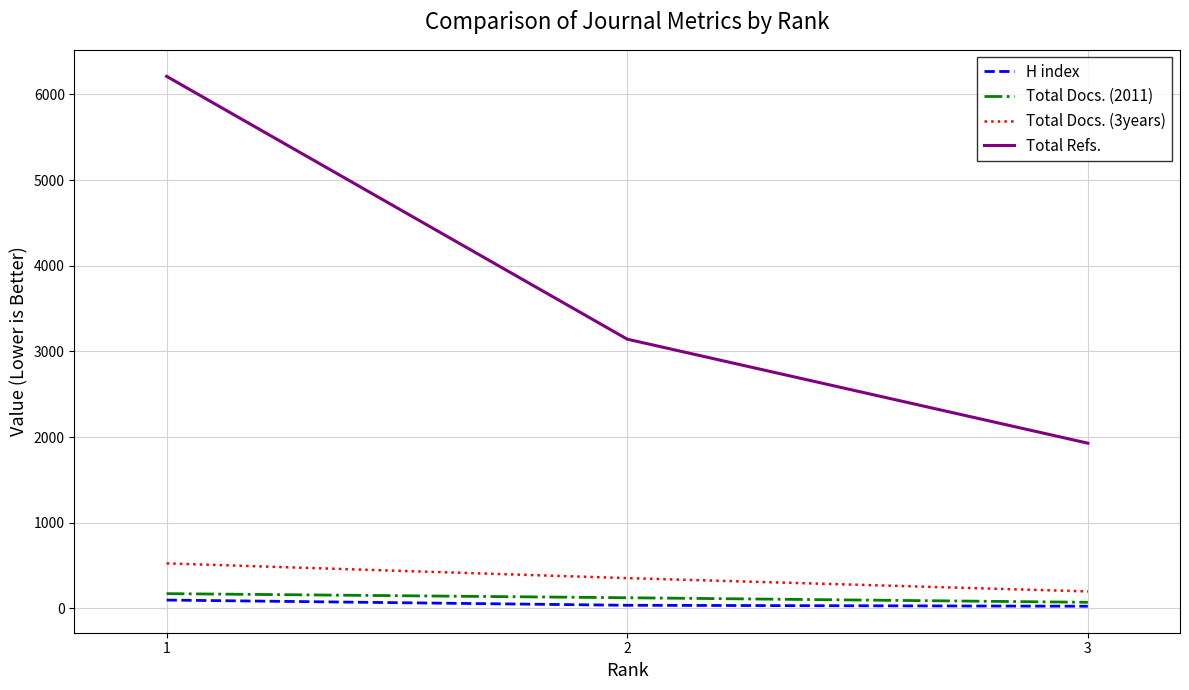

Which series has the largest total across all categories?

Total Refs.